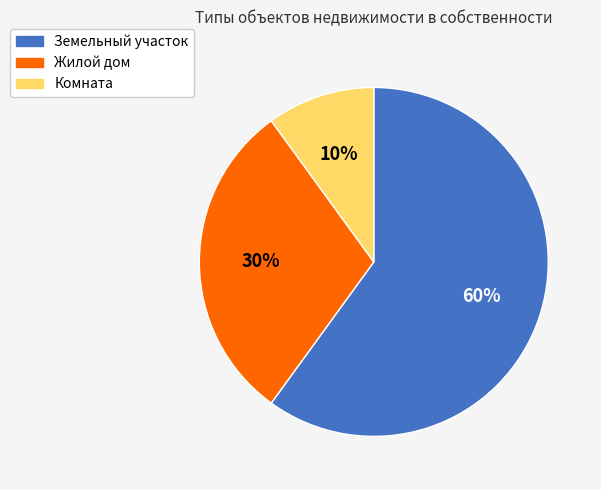

How many slices are in this pie chart?

3